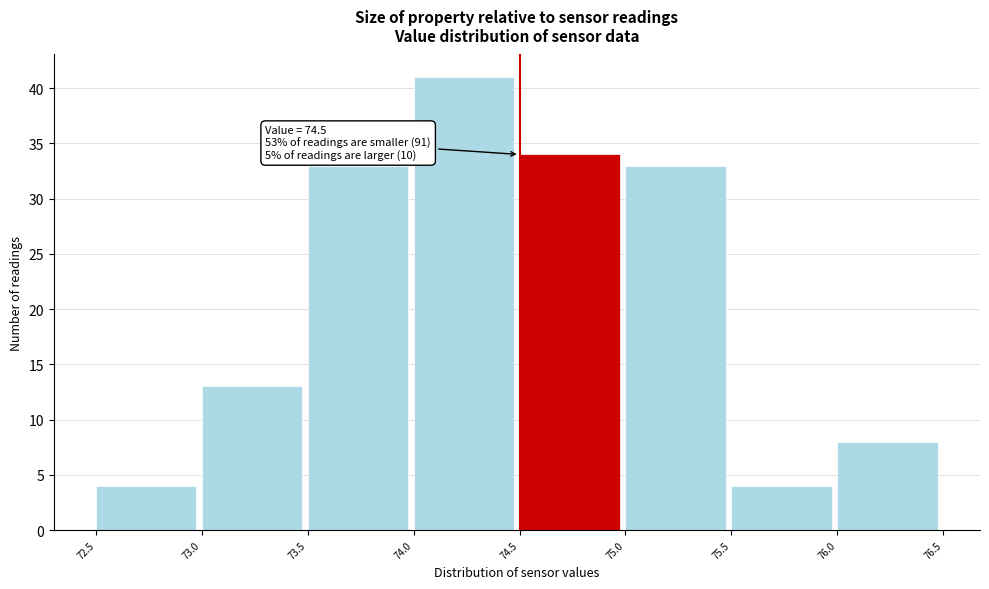

Over which range of the x-axis is the bar tallest?

74.0 to 74.5